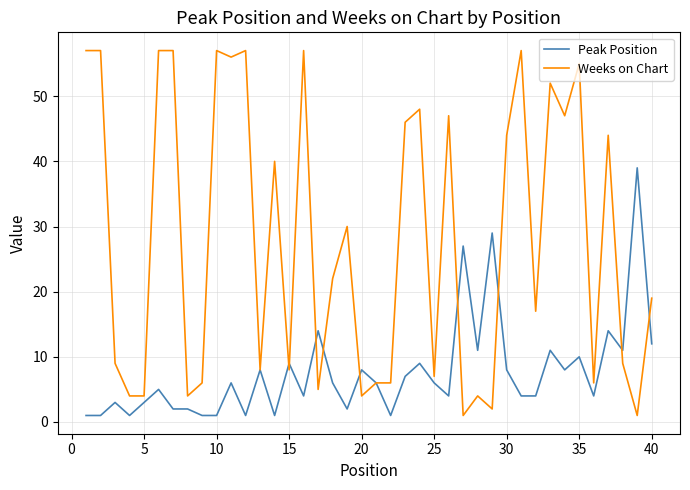

Which series has the largest total across all categories?

Weeks on Chart